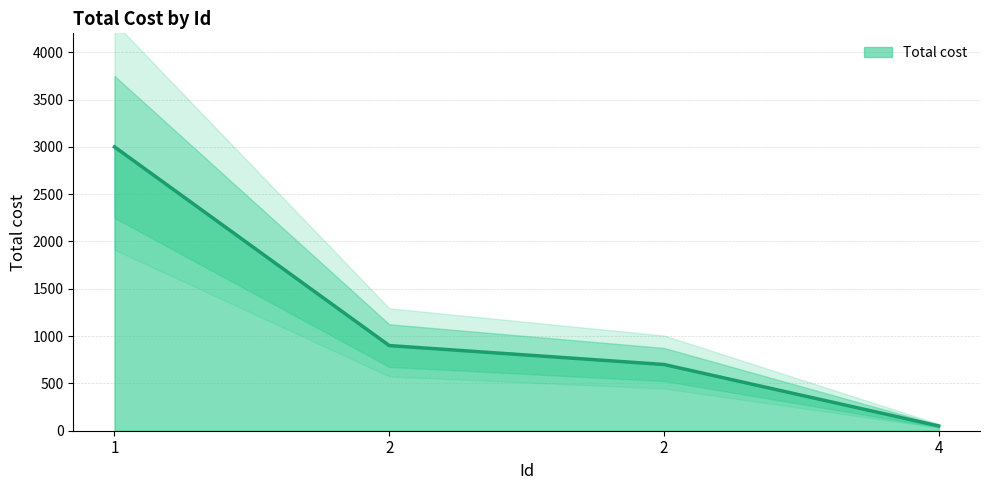

What is the value of the 3rd point from the left?

900